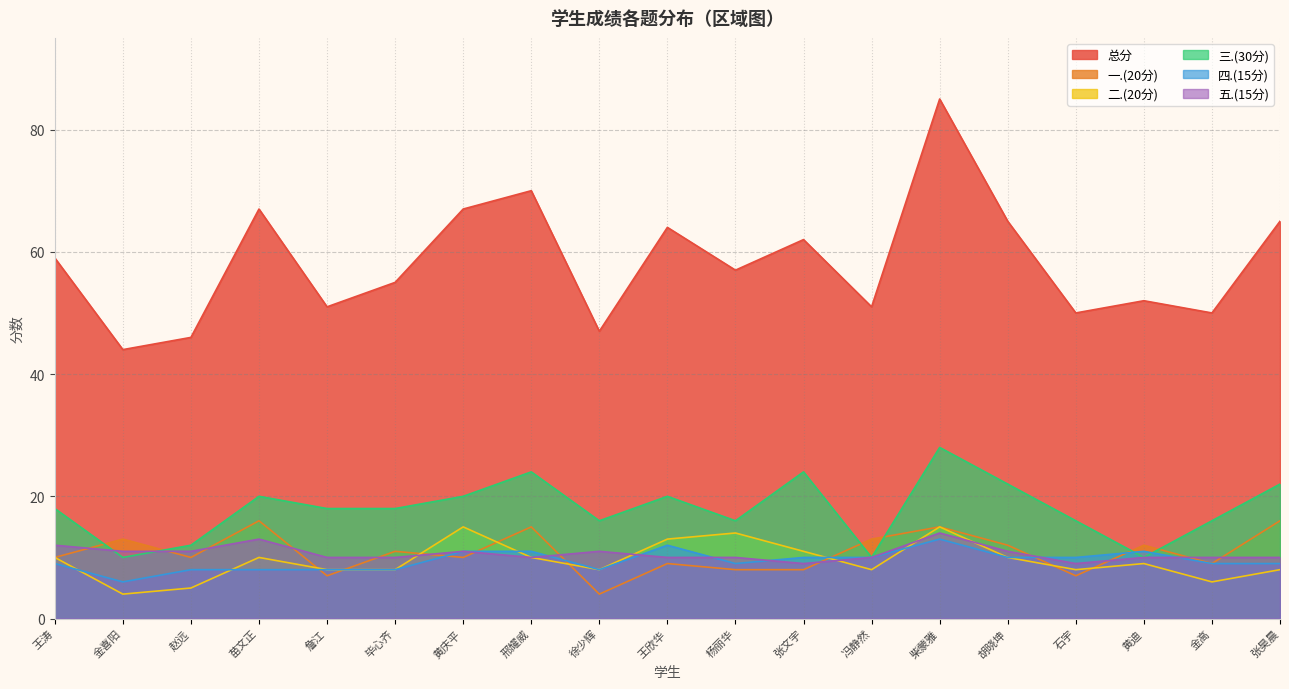

Is it true that 五.(15分) equals 10 at 王欣华?

True